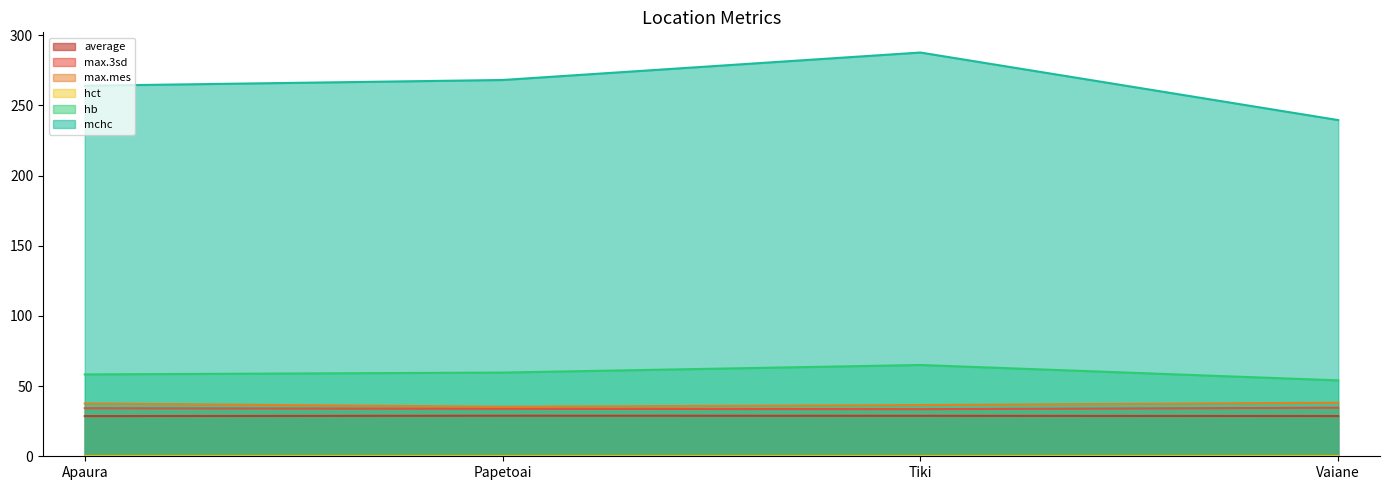

List the labels in order of max.mes value, smallest first.

Papetoai, Tiki, Apaura, Vaiane